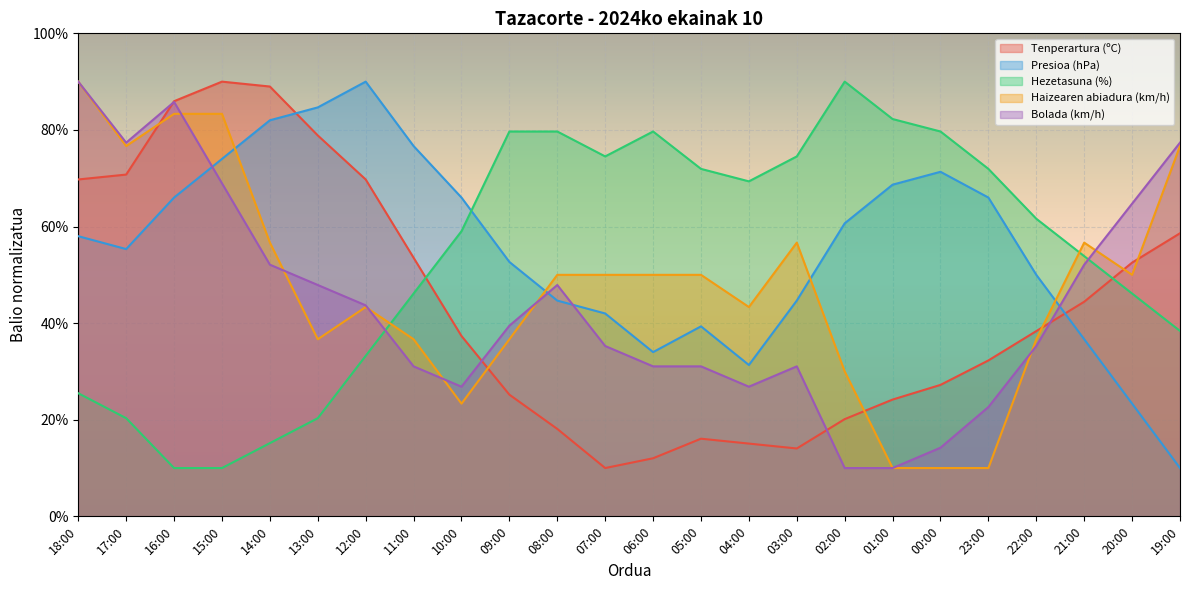

True or false: Presioa (hPa) has a value of 12.6 at 18:00.

False